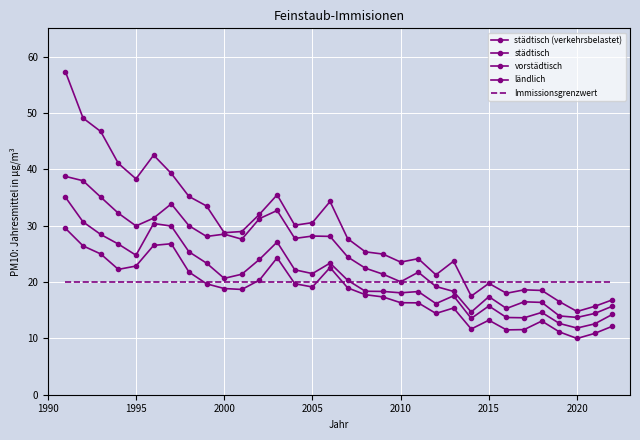

In städtisch, how many points are lower than both neighbors (excluding endpoints)?

8